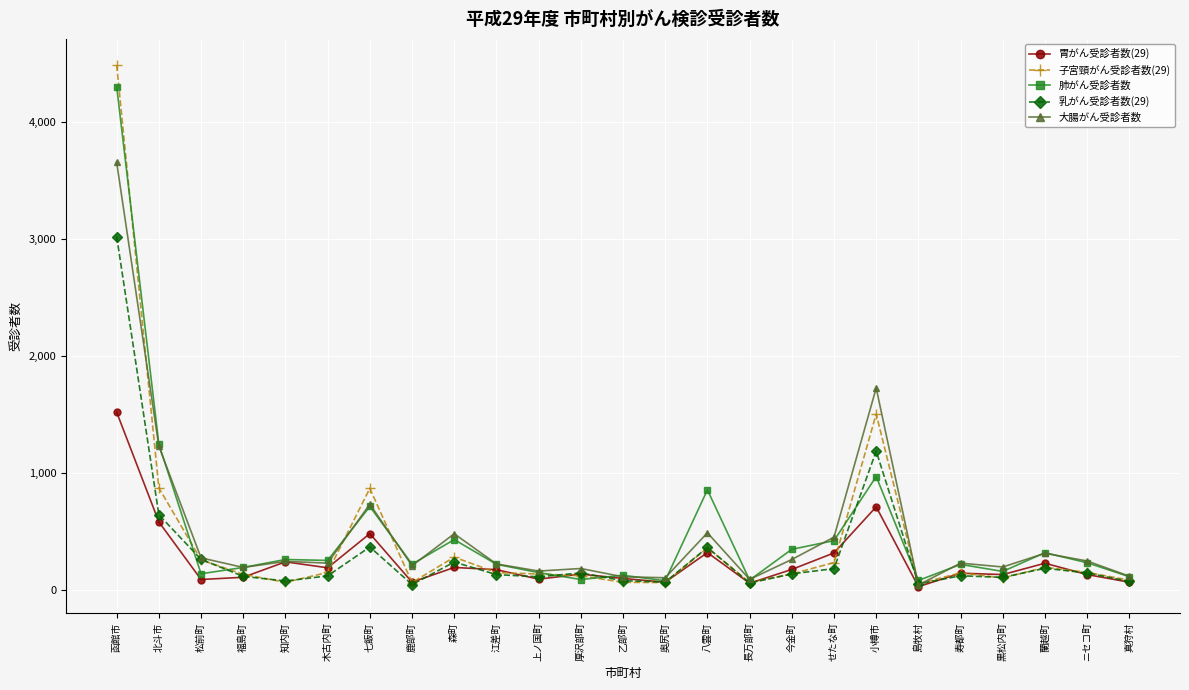

Read the 乳がん受診者数(29) value at 奥尻町.

67